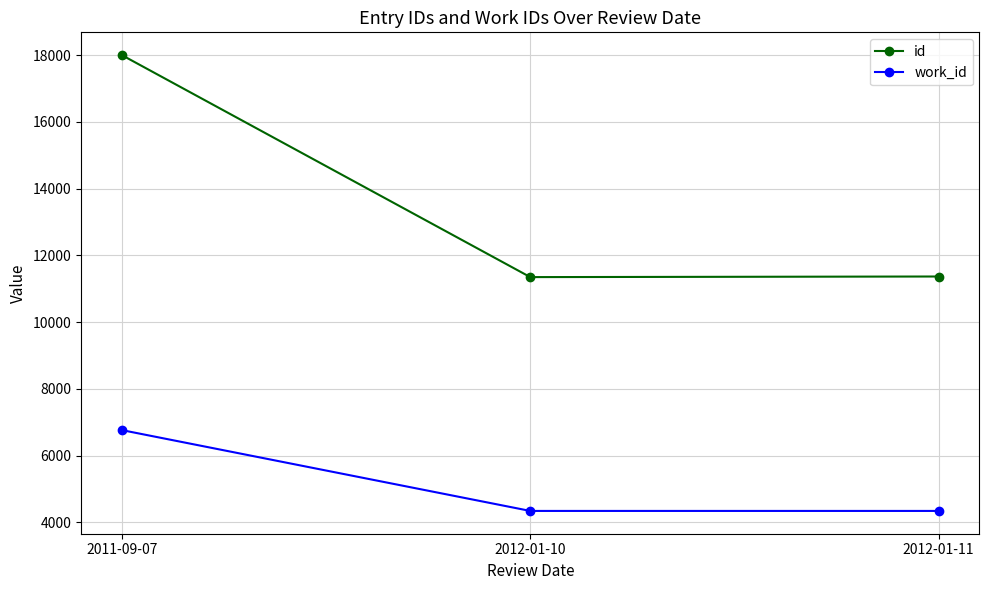

What is the difference between the maximum and minimum values in the work_id series?

2422